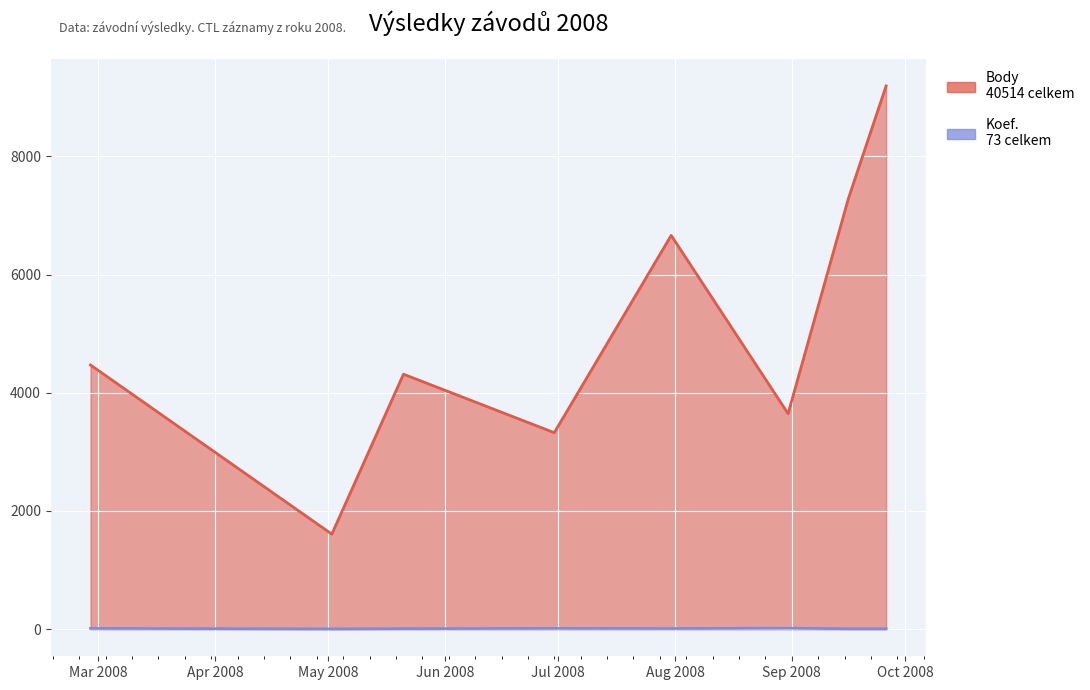

What is the label of the 4th point from the left?

2008-06-30